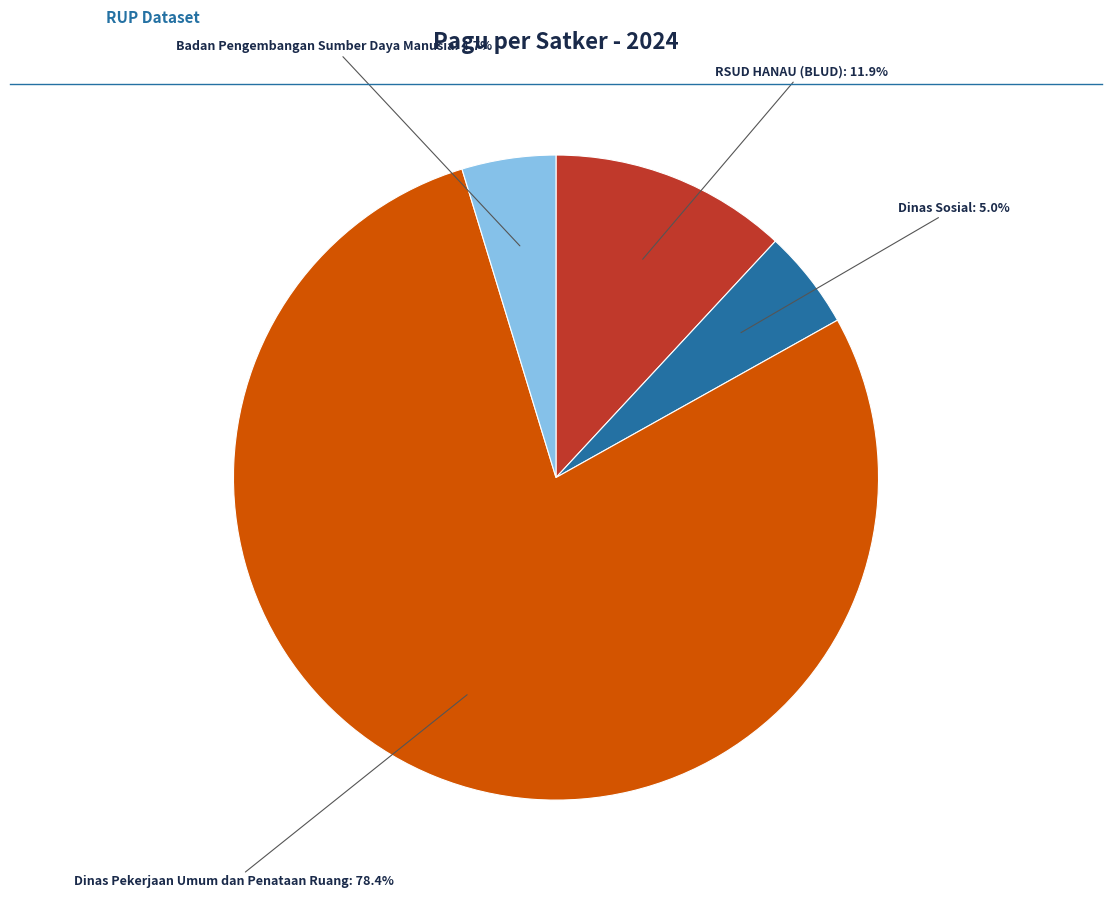

Does any single category account for the majority?

Yes